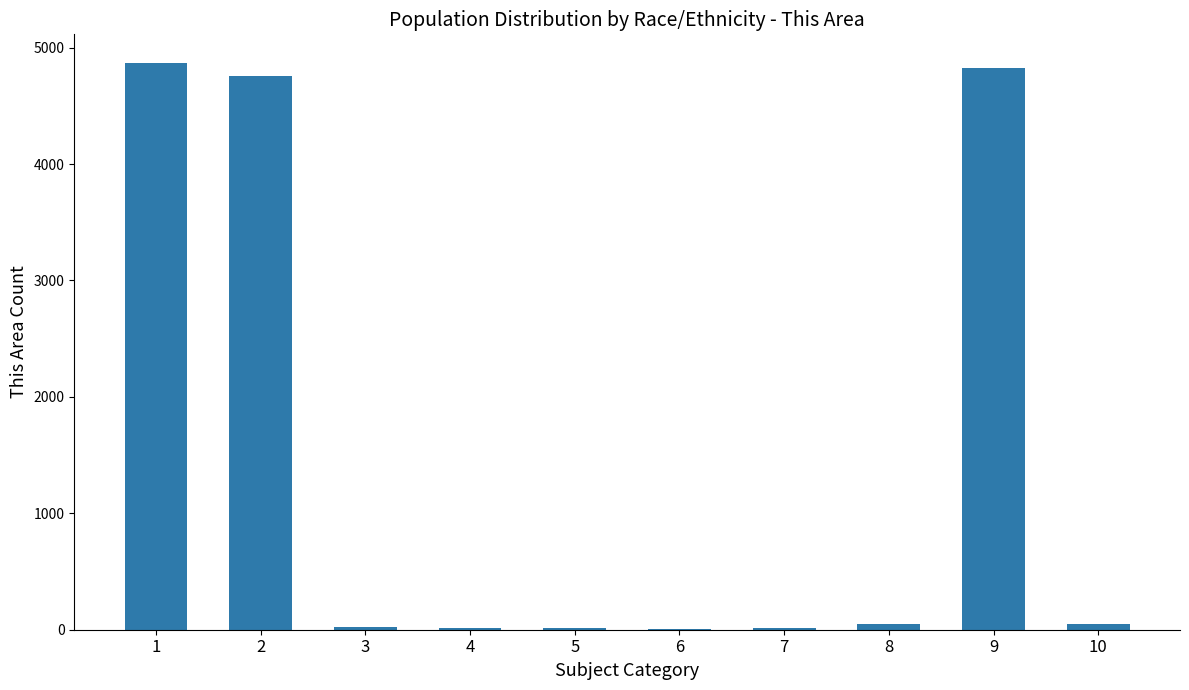

Approximately how many times larger is the value at 2 compared to 7?

365.8